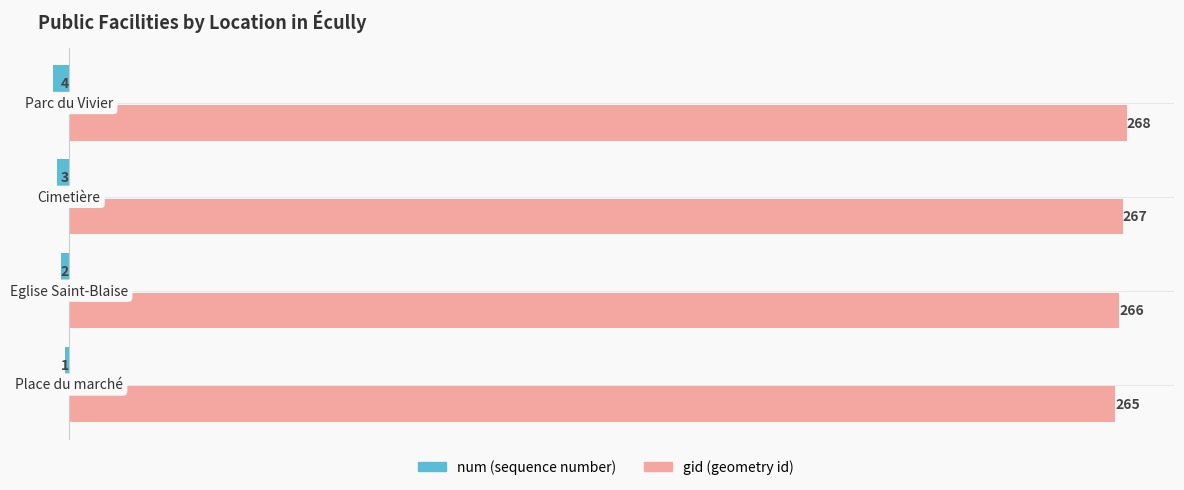

What is the minimum value shown in the chart?

-4